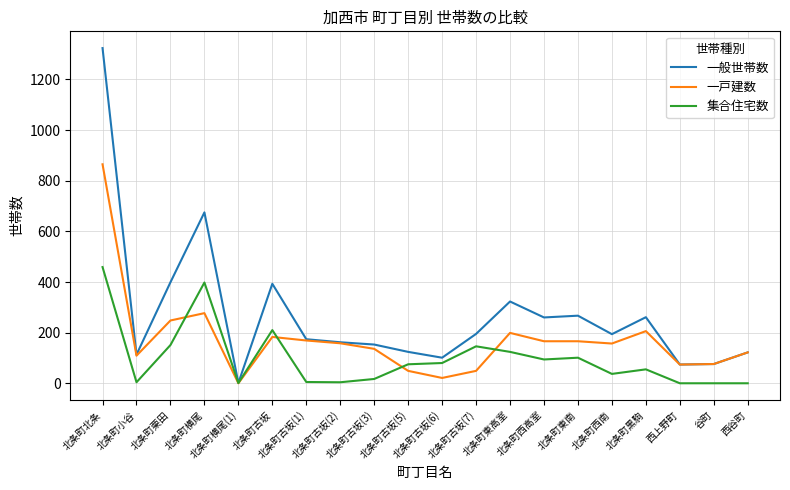

Which series has the widest spread of values?

一般世帯数